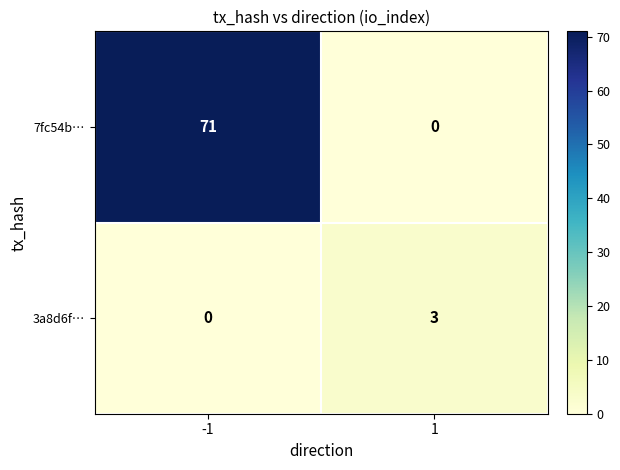

What is the greatest value displayed?

71